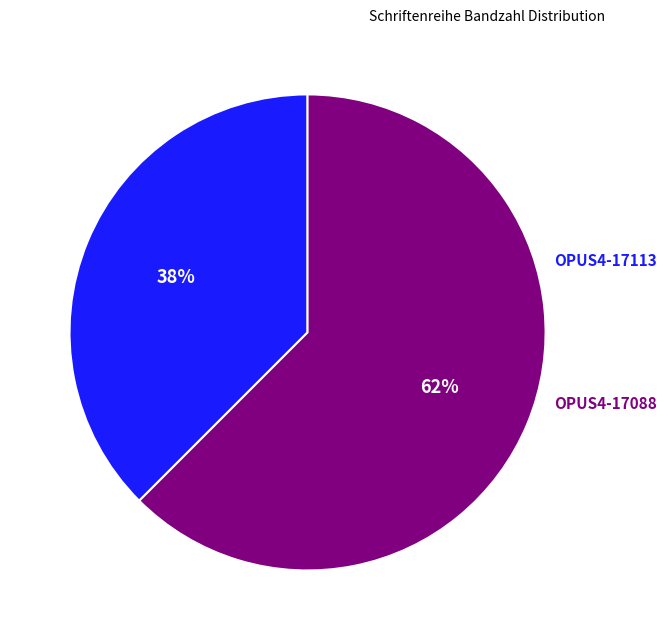

Does any single category account for the majority?

Yes